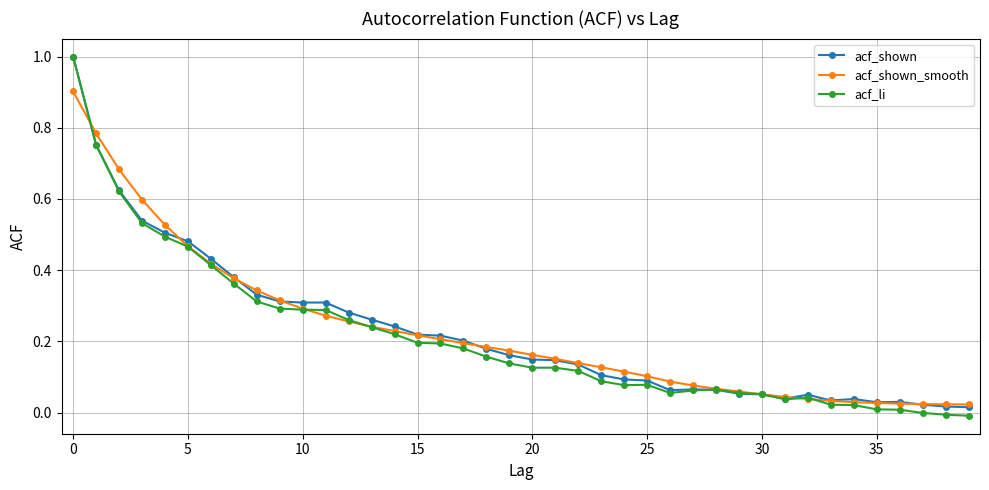

Count the number of data series in this chart.

3